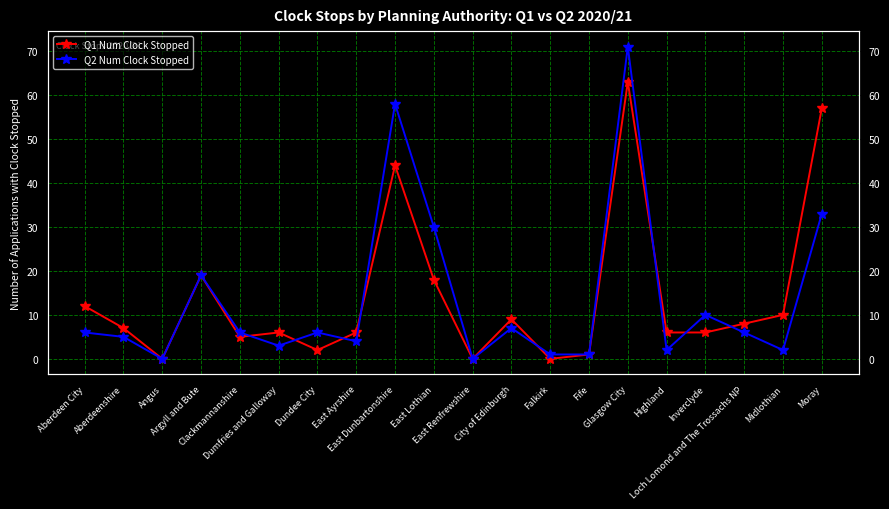

Where do Q2 Num Clock Stopped and Q1 Num Clock Stopped first cross each other?

Clackmannanshire and Dumfries and Galloway